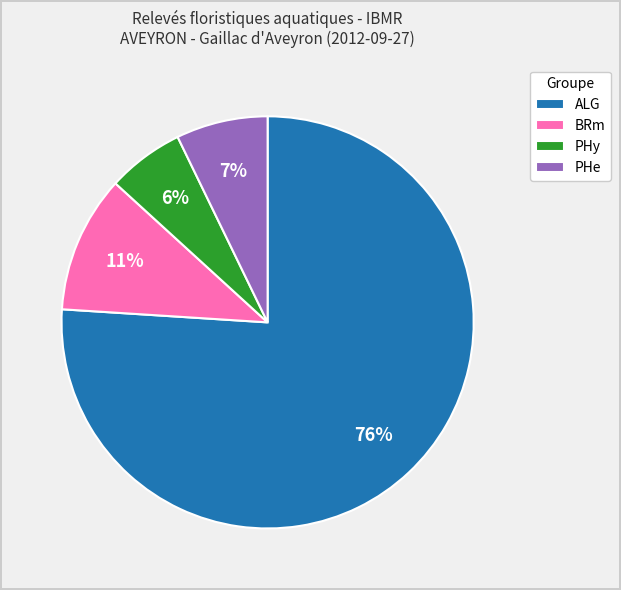

Combined, do PHy and PHe account for over 50%?

No